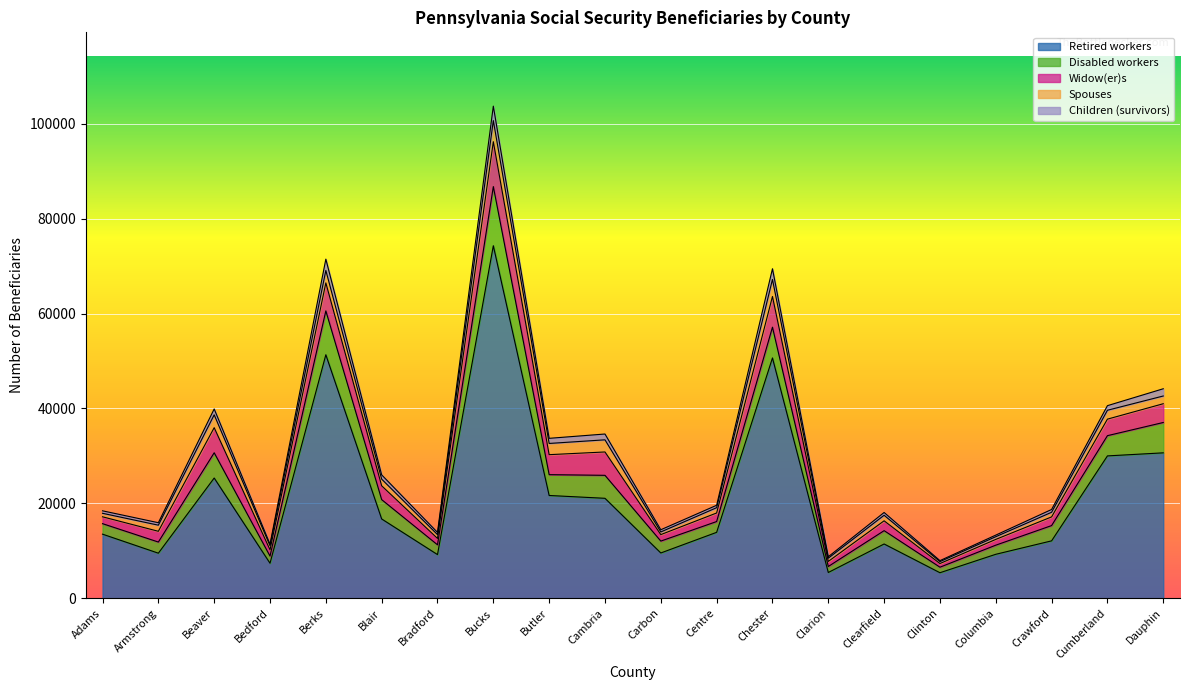

How many data points in Widow(er)s are less than 2265?

10